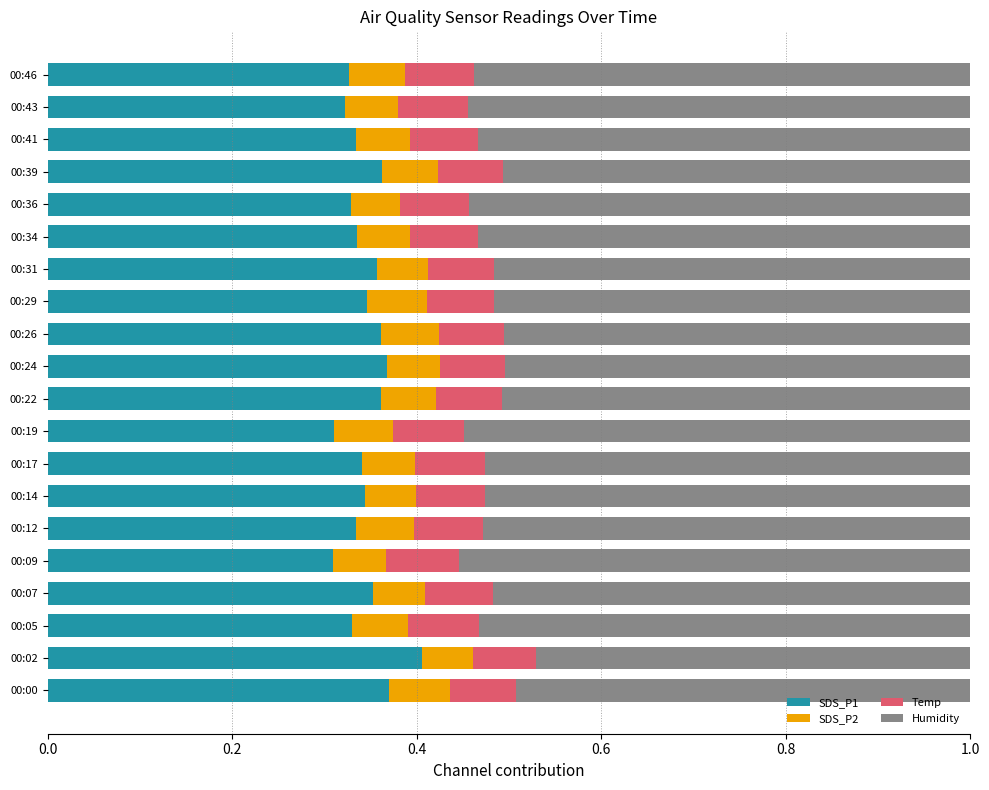

At which label does SDS_P1 reach its peak?

00:02